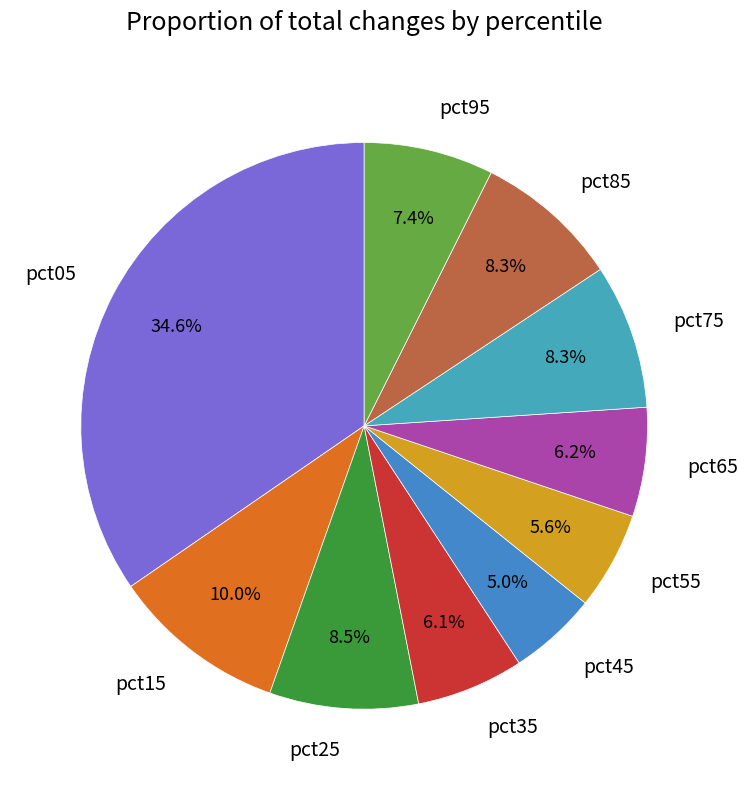

What percentage is the pct45 slice, to the nearest percent?

5%